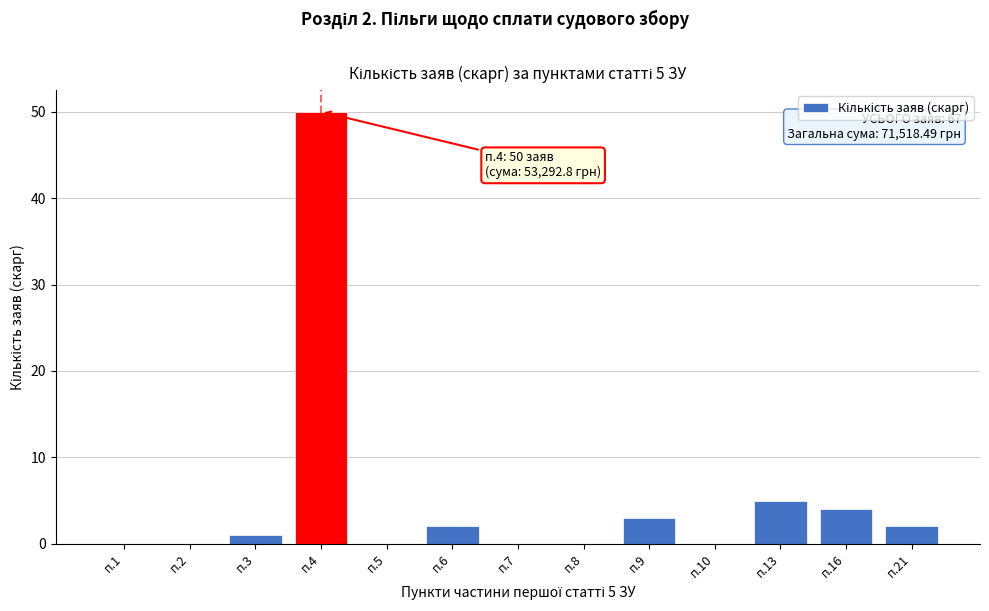

Reading left to right, list all the values displayed in this chart.

п.1=0	п.2=0	п.3=1	п.4=50	п.5=0	п.6=2	п.7=0	п.8=0	п.9=3	п.10=0	п.13=5	п.16=4	п.21=2